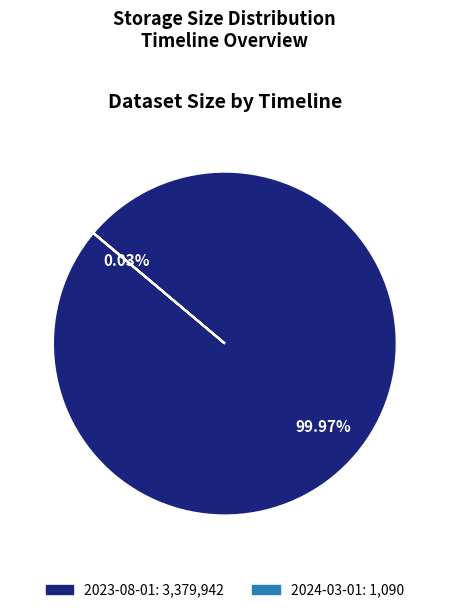

Is there a majority slice in this chart?

Yes